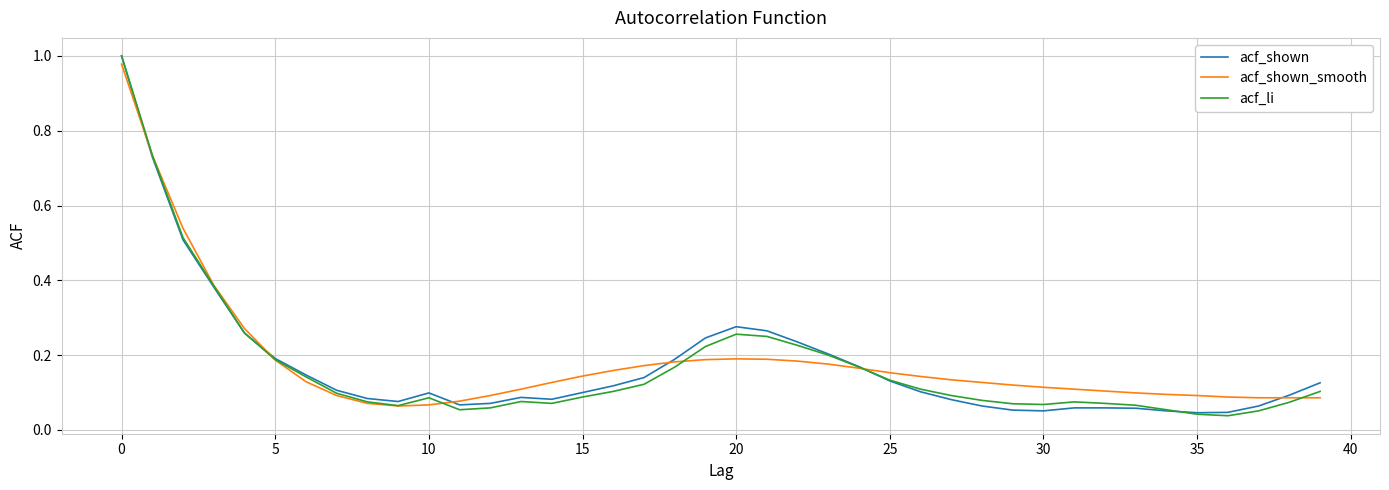

After their last crossing, which series has the higher values: acf_li or acf_shown_smooth?

acf_li